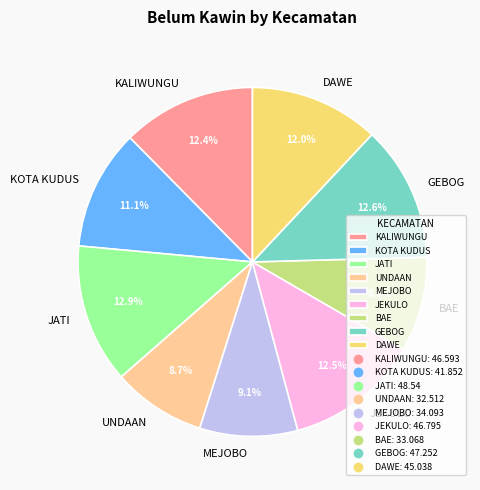

Combined, do GEBOG and JATI account for over 50%?

No